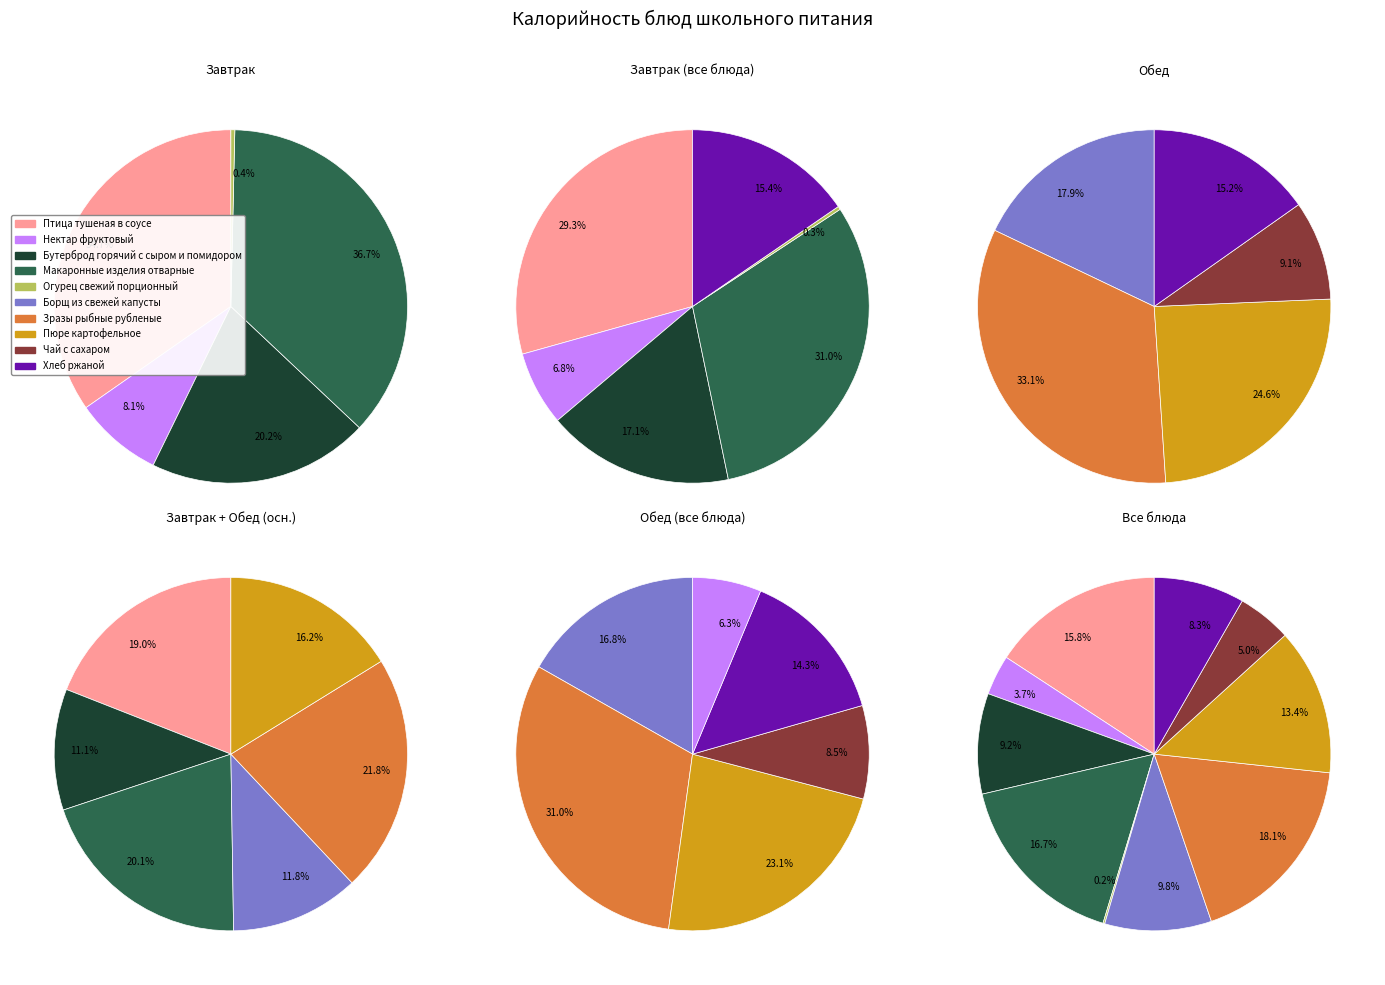

Rank the categories by value from lowest to highest.

Огурец свежий порционный, Нектар фруктовый, Чай с сахаром, Хлеб ржаной, Бутерброд горячий с сыром и помидором, Борщ из свежей капусты, Пюре картофельное, Птица тушеная в соусе, Макаронные изделия отварные, Зразы рыбные рубленые